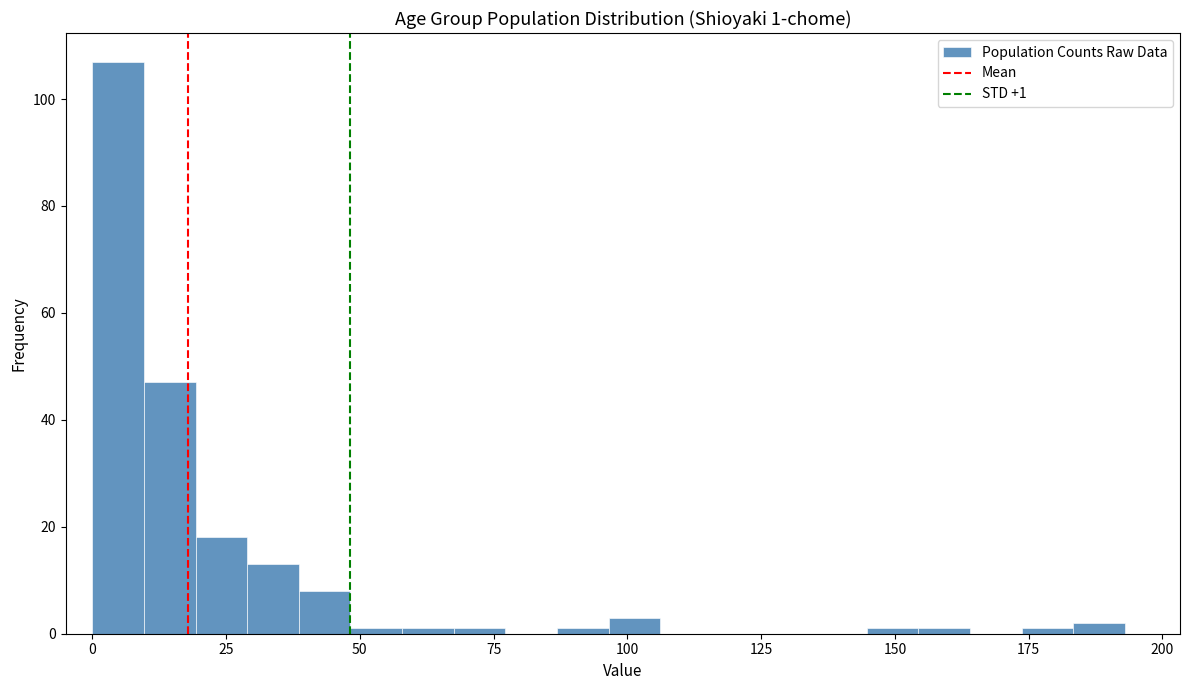

Around what value on the x-axis is the tallest bar? Give the approximate position of its centre, as read against the axis.

5